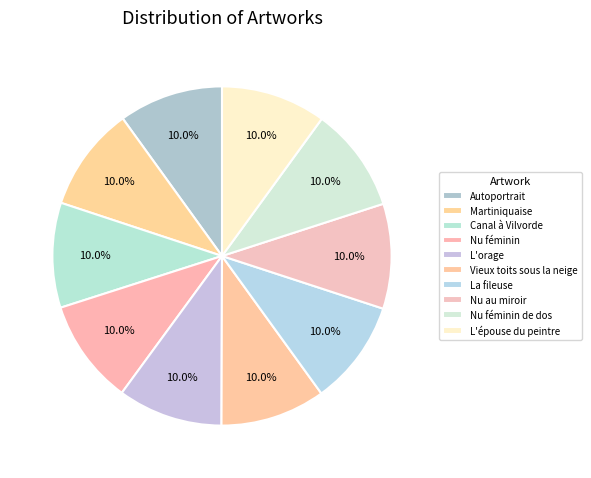

How many slices are in this pie chart?

10